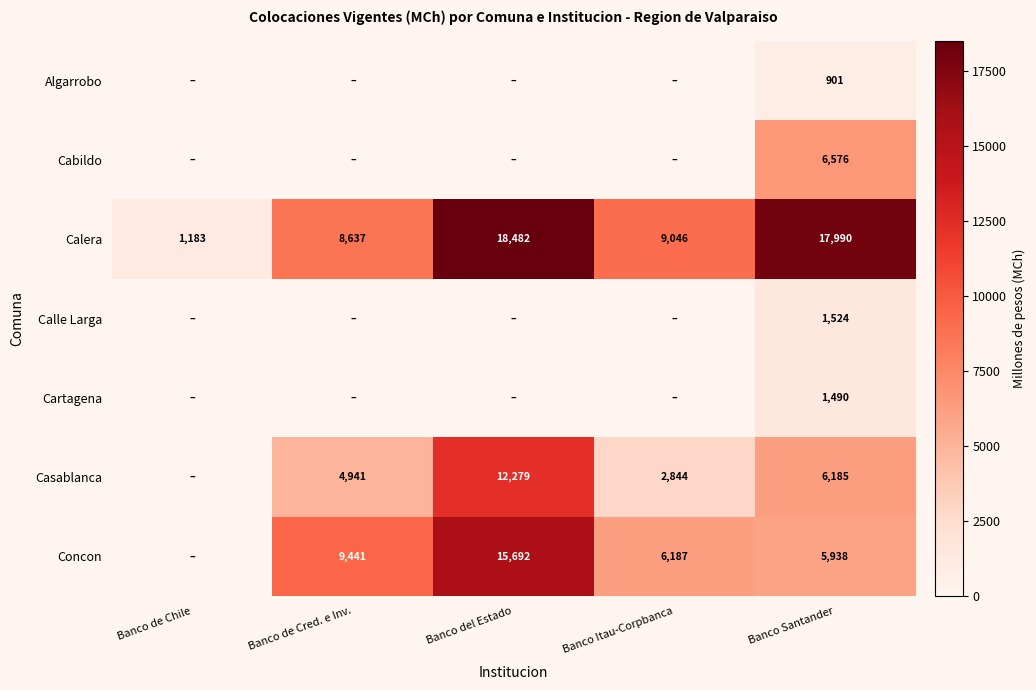

At how many categories does at least one series exceed 3333?

4